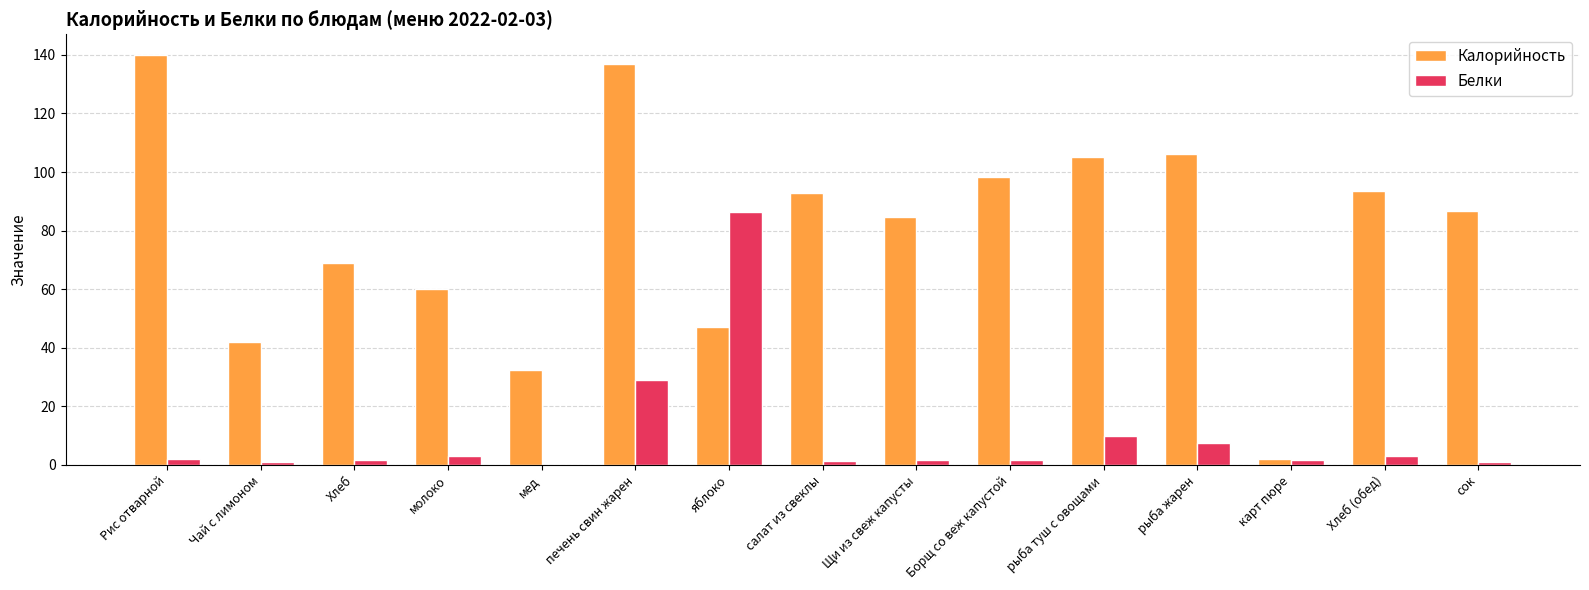

How many values in the Калорийность series exceed 86?

8